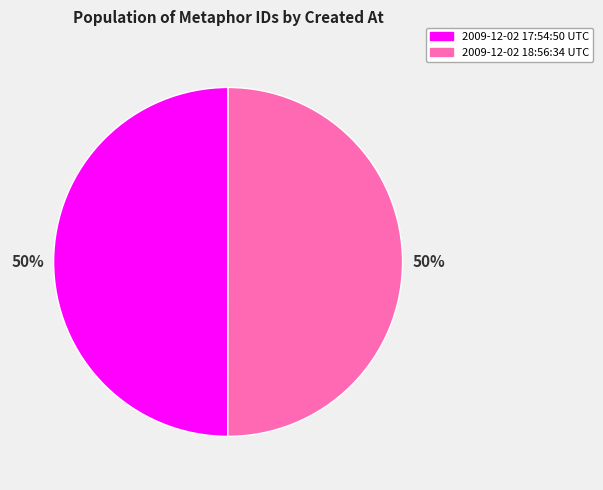

True or false: 2009-12-02 18:56:34 UTC accounts for 39% of the total.

False